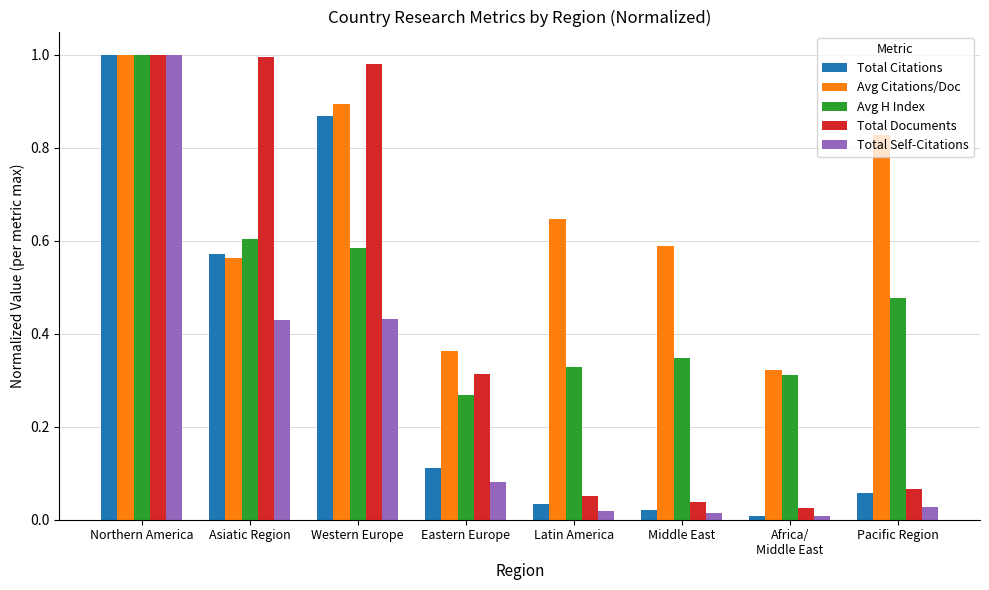

True or false: Total Documents has a value of 1.0 at Asiatic Region.

True